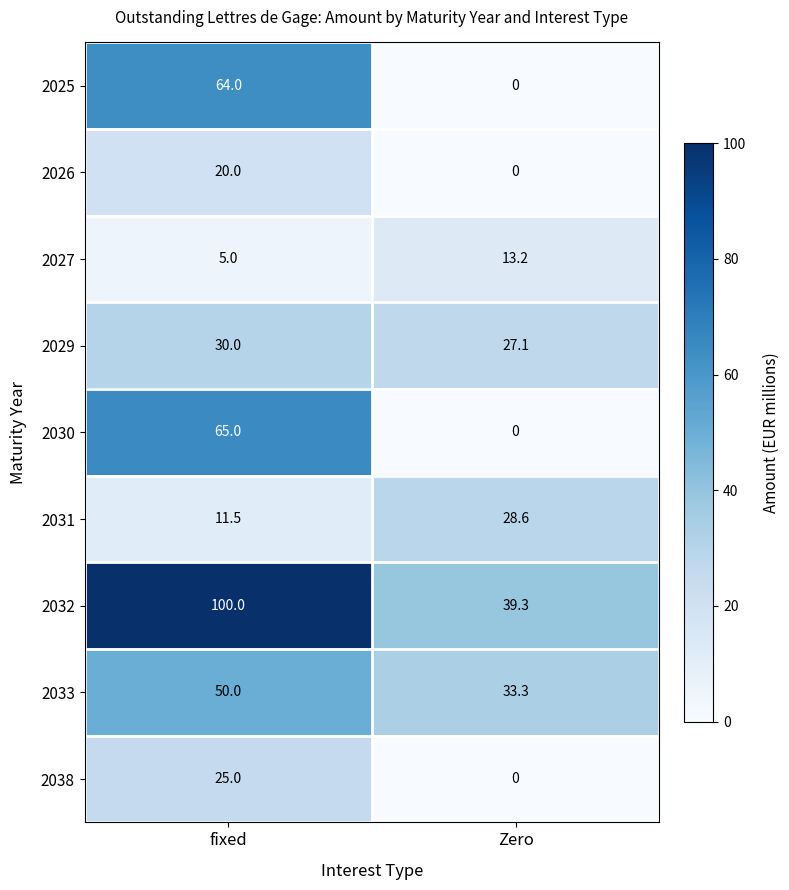

What is the spread (max minus min) of values at Zero?

39.3